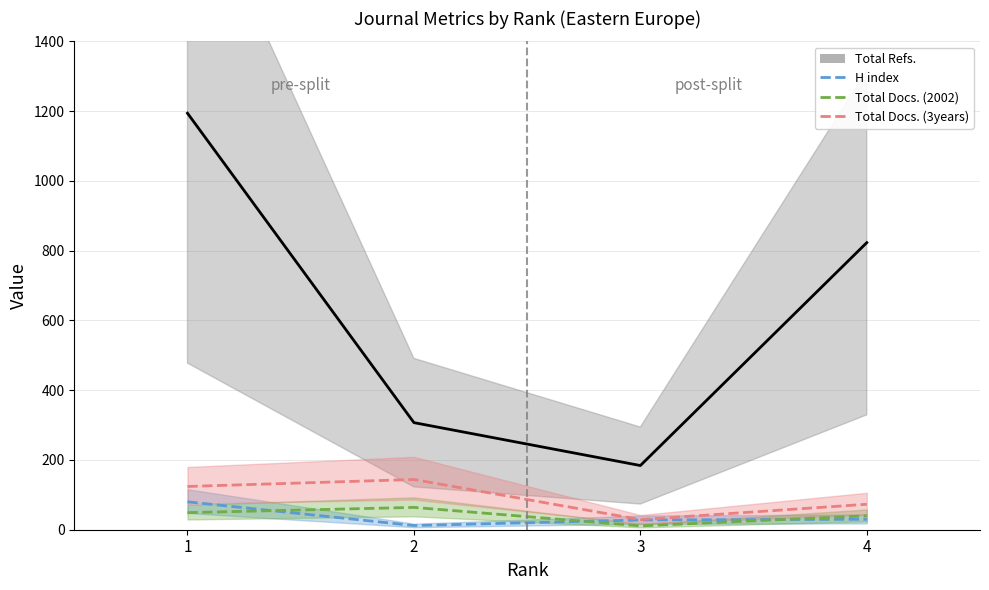

At how many categories does at least one series exceed 1015?

1